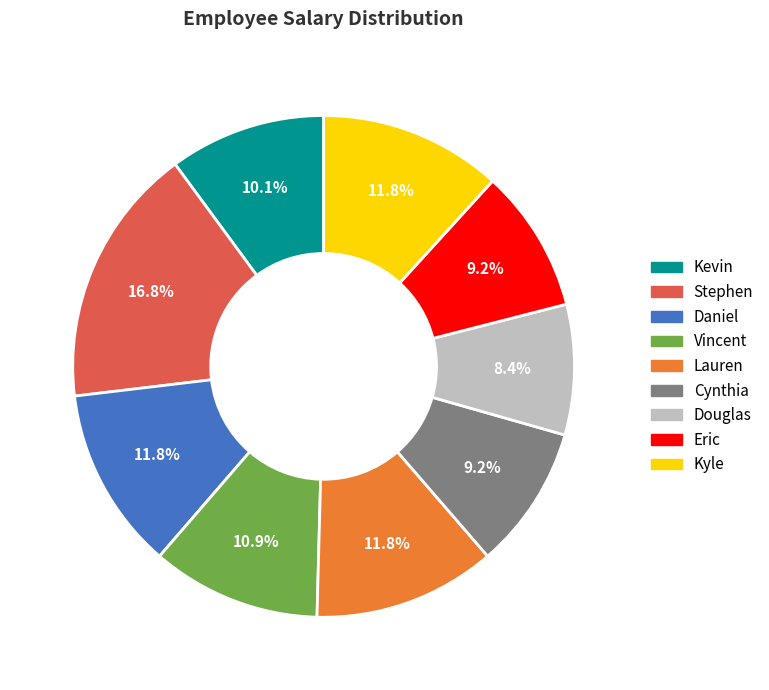

To the nearest percent, what portion does Lauren represent?

12%